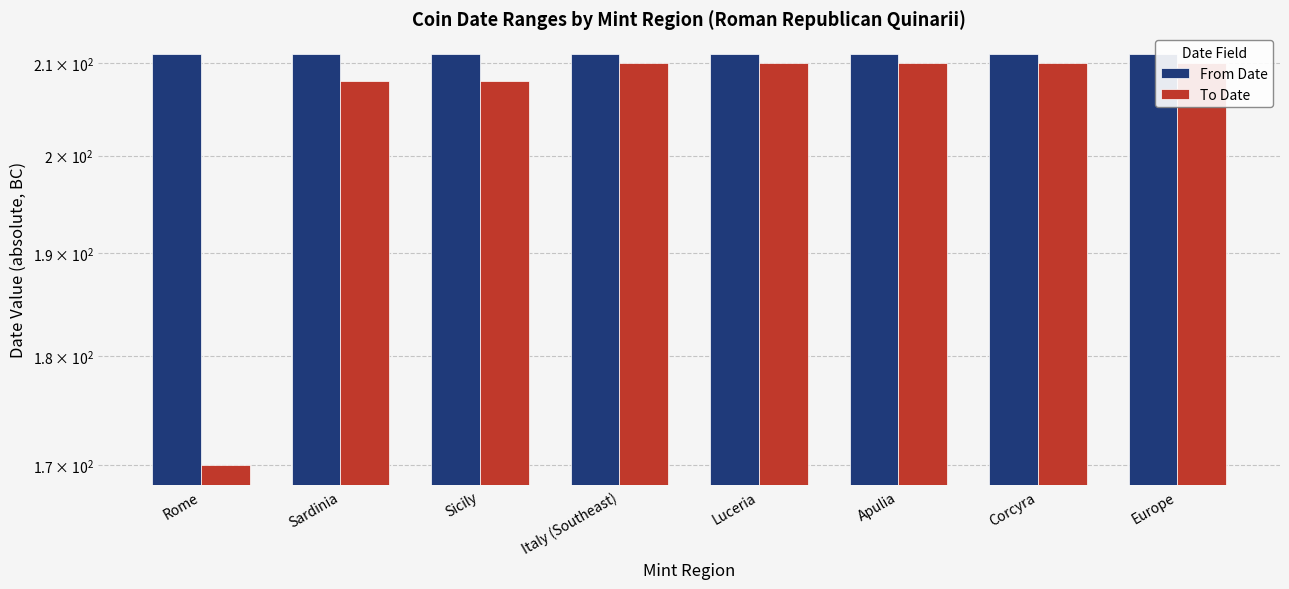

Is the value of From Date at Rome greater than the value of To Date at Apulia?

Yes